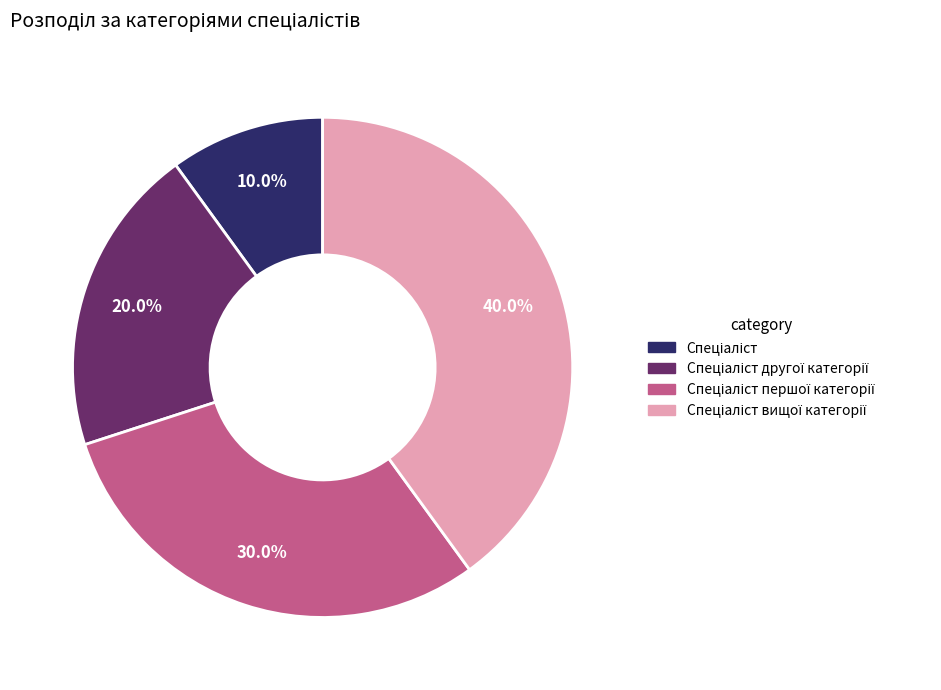

Is there any slice that represents more than half of the pie?

No